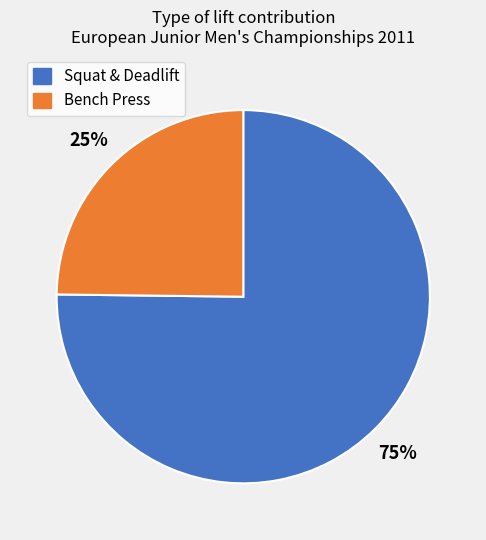

To the nearest percent, what is the difference between the largest and smallest slice percentages?

50%